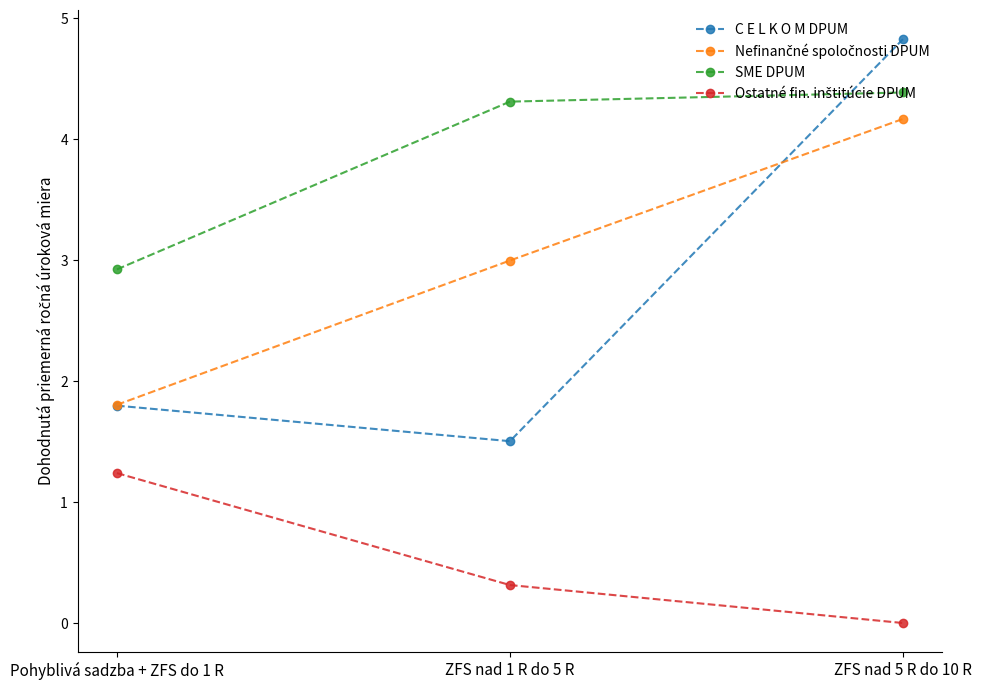

The C E L K O M DPUM series shows 2.1 at ZFS nad 1 R do 5 R. True or false?

False